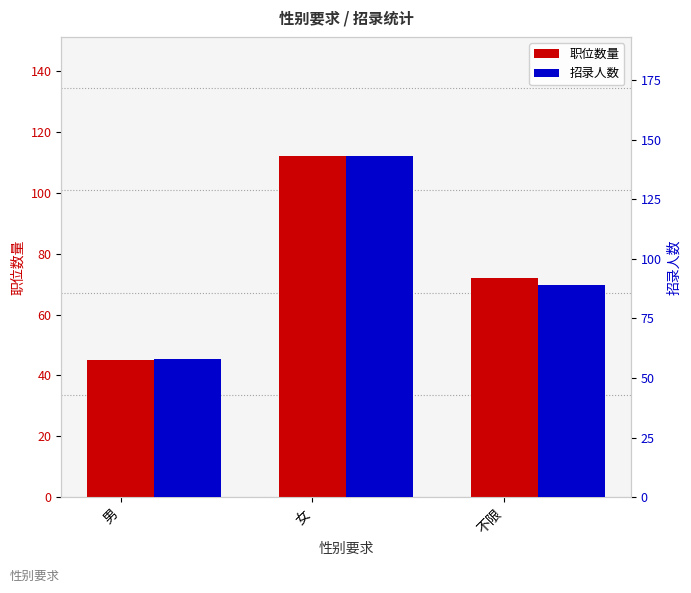

How many data points in 职位数量 are less than 72?

1